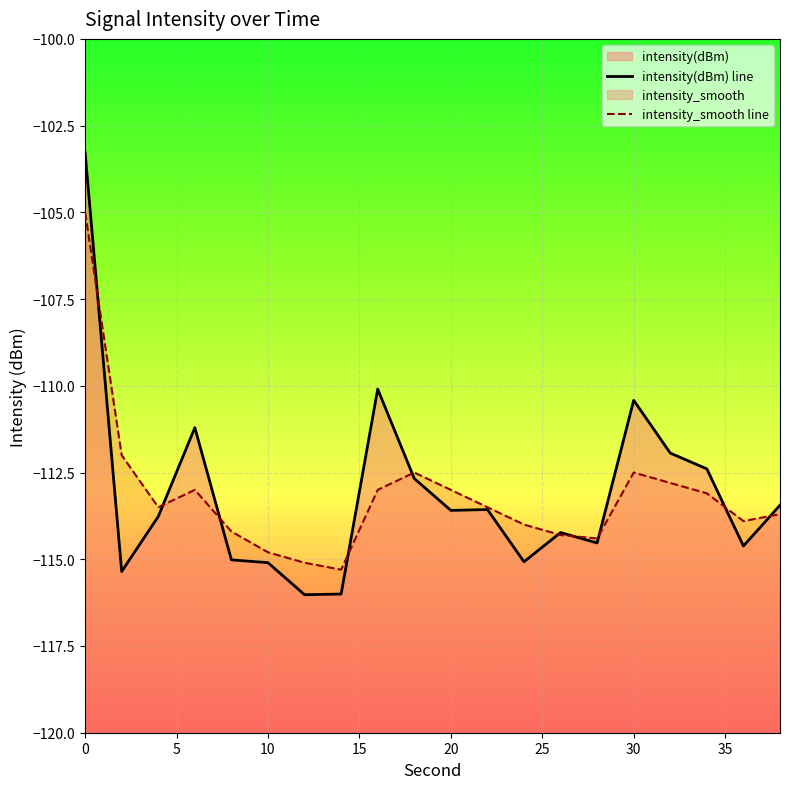

Which series has the largest total across all categories?

intensity(dBm) line